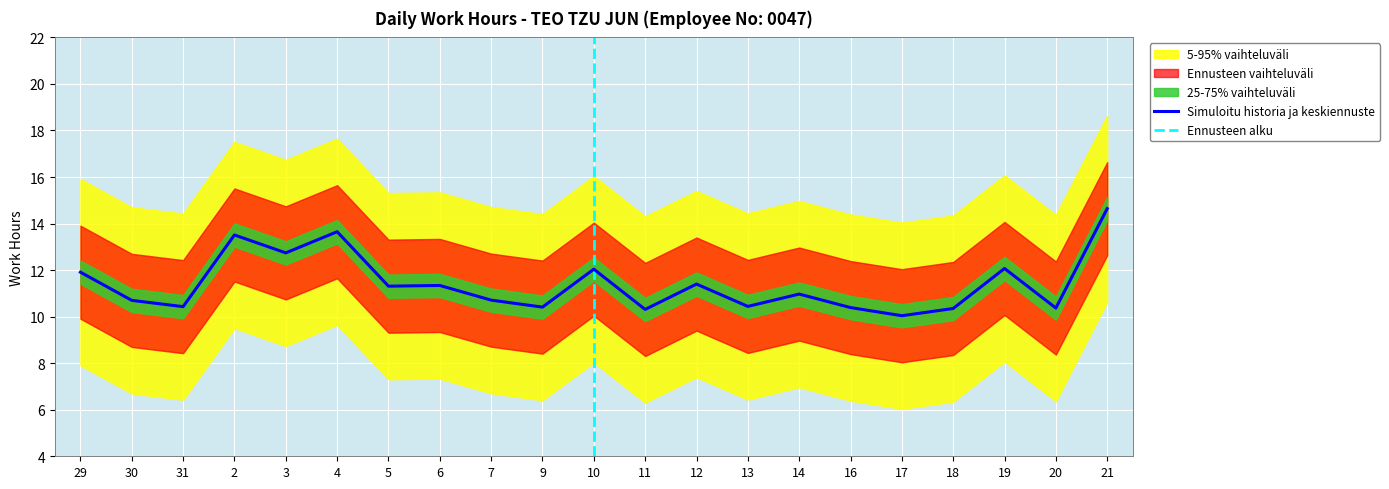

What position from the right is 4?

16